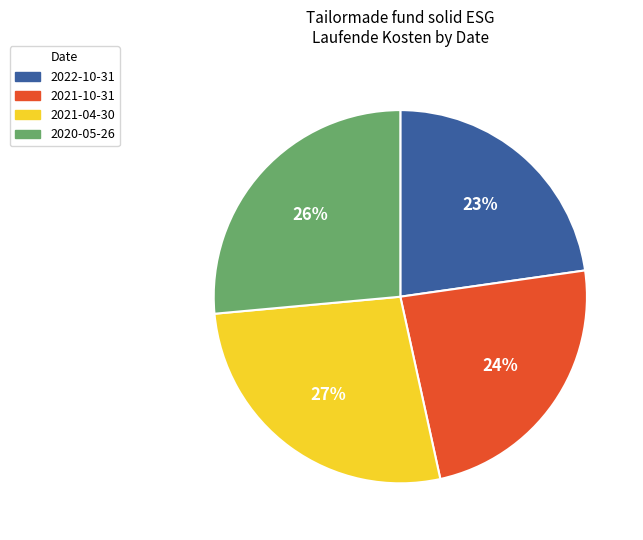

How many slices are in this pie chart?

4